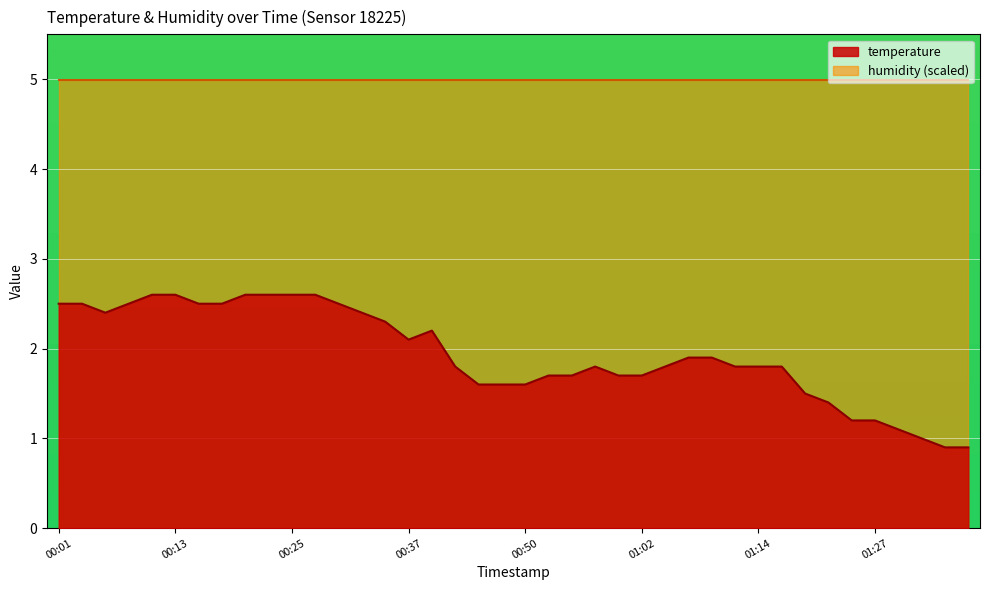

Which category has the highest value across all series?

00:10